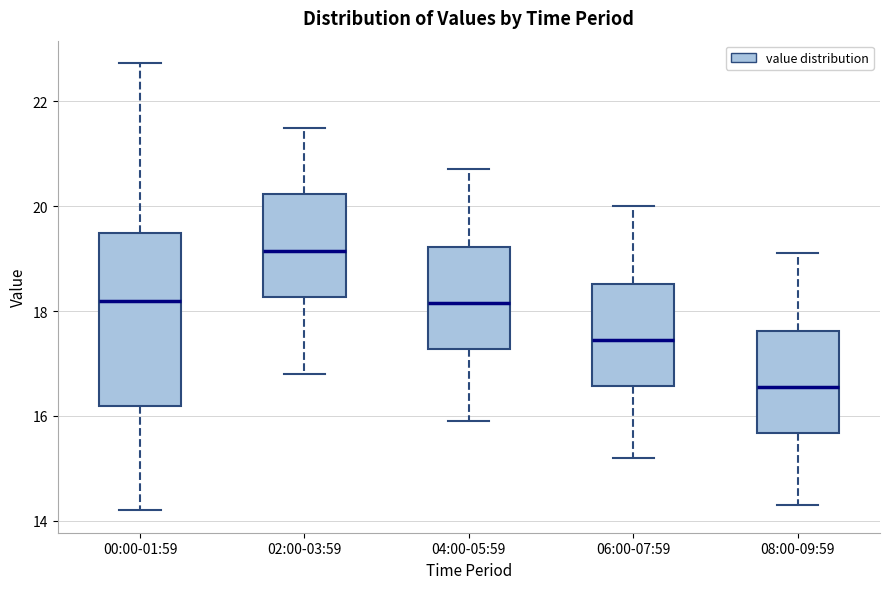

Where does the lower whisker of the box for 04:00-05:59 end on the y-axis? The values are not printed on the chart, so give them approximately, as read against the axis.

16.0